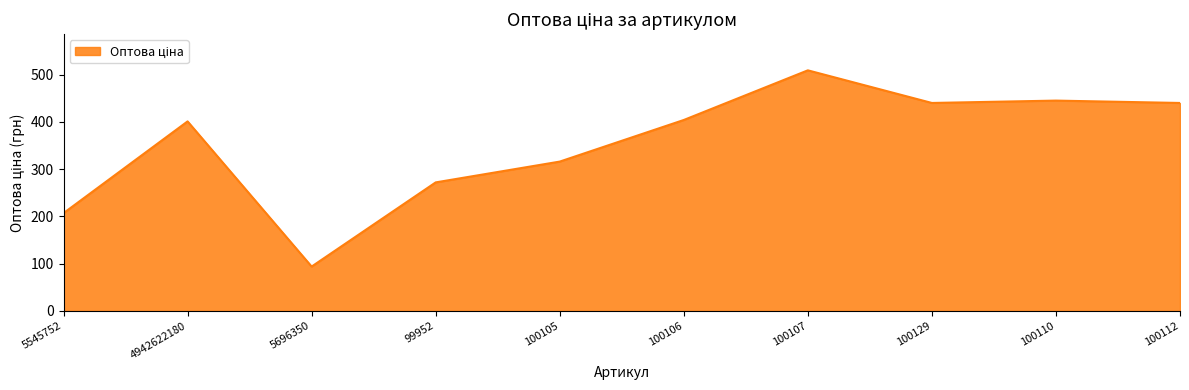

What is the sum of all values?

3528